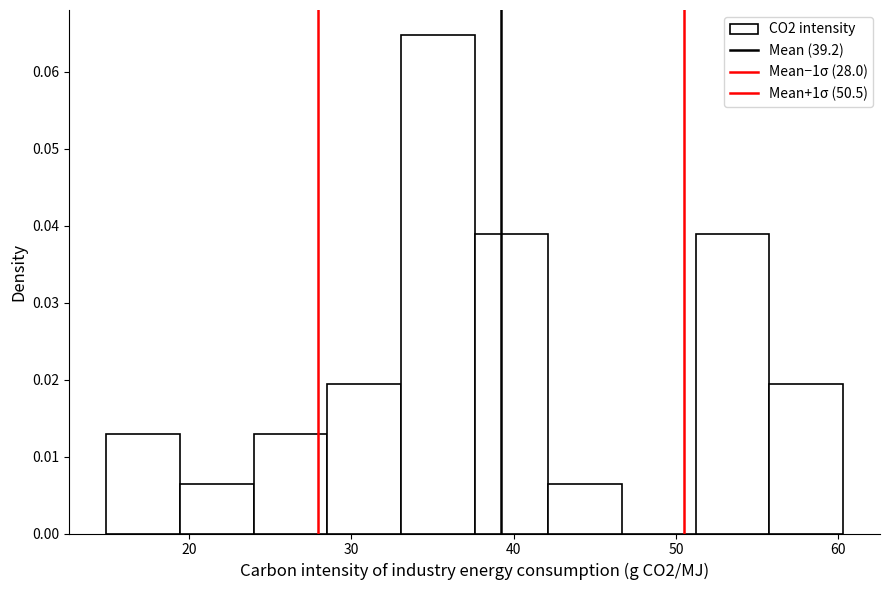

What is the height of the bar covering 15 to 19 on the x-axis? Neither the bar edges nor the heights are printed on the chart, so give them approximately, as read against the axes.

0.013